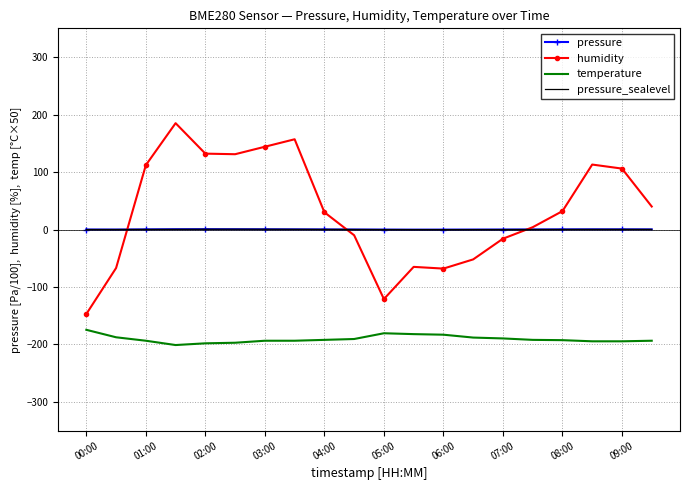

True or false: pressure_sealevel and temperature intersect in this chart.

False